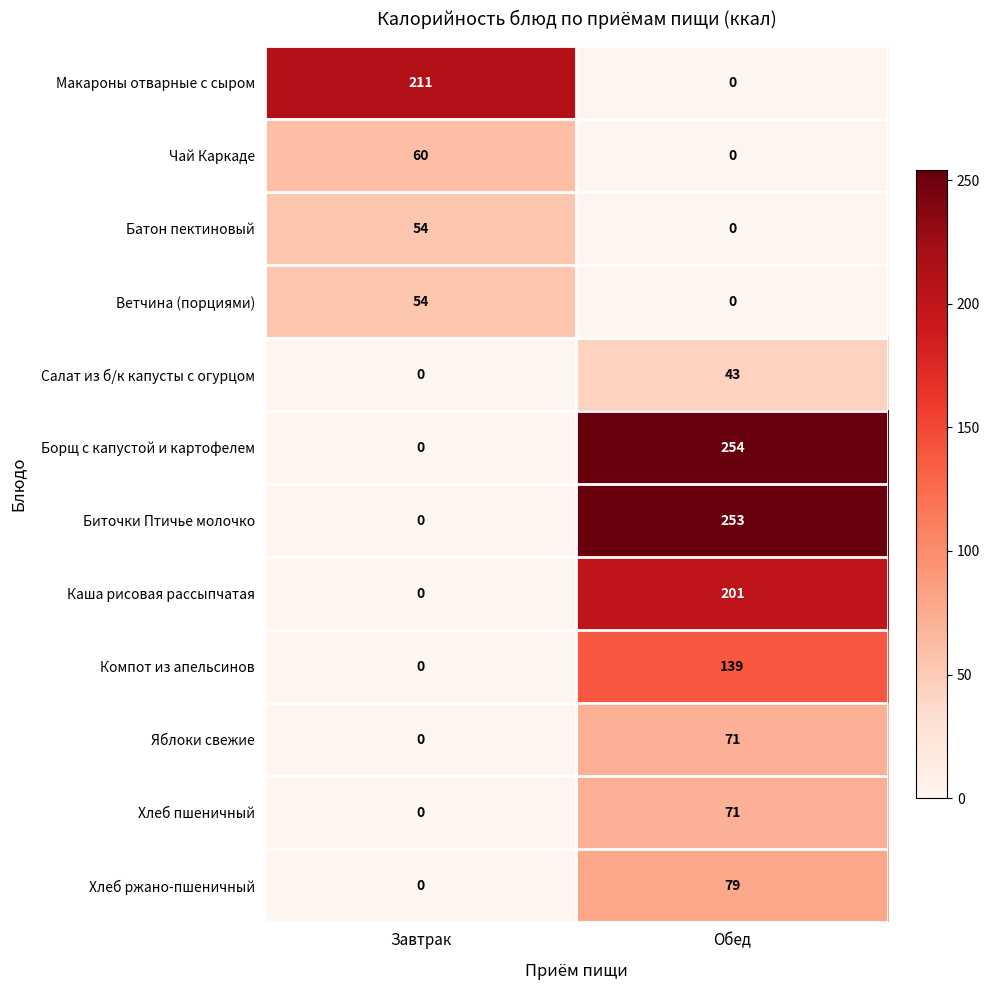

What is the difference between the maximum and minimum values in the Компот из апельсинов series?

139